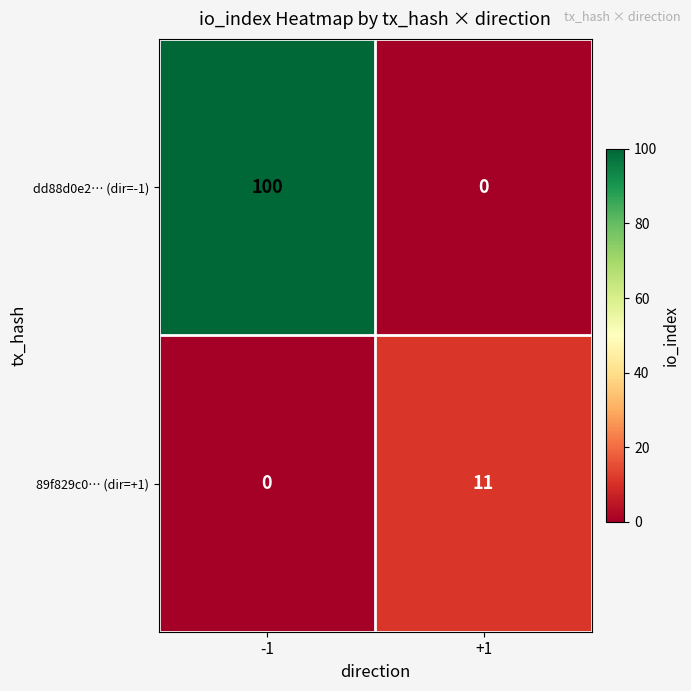

Which series has the largest total across all categories?

dd88d0e2… (dir=-1)